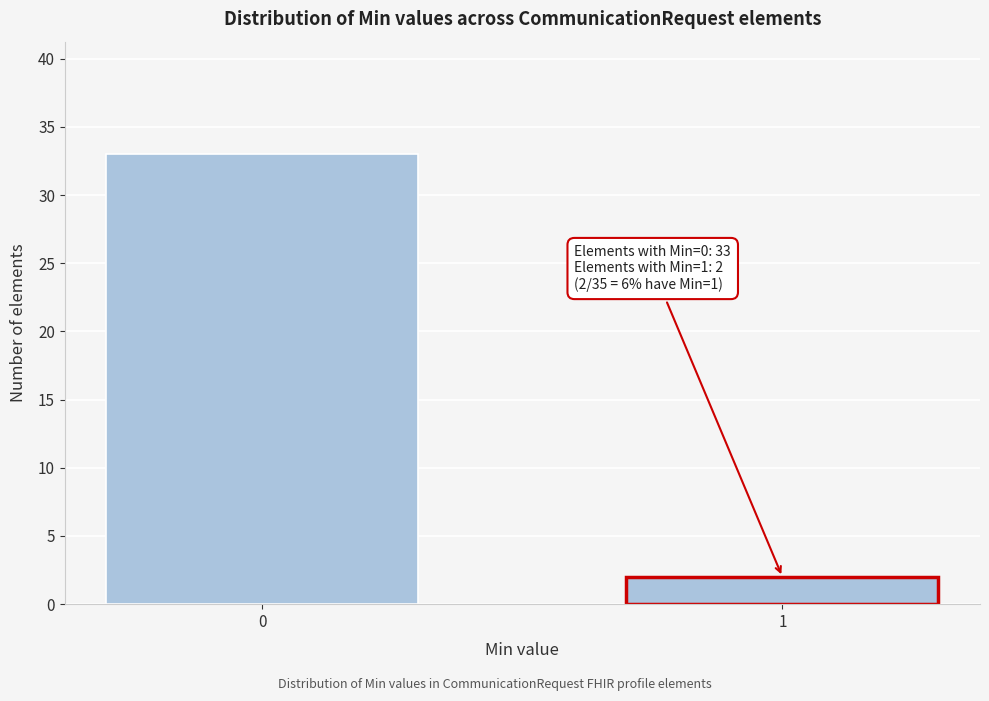

Reading left to right, extract all data points from this chart.

0=33	1=2